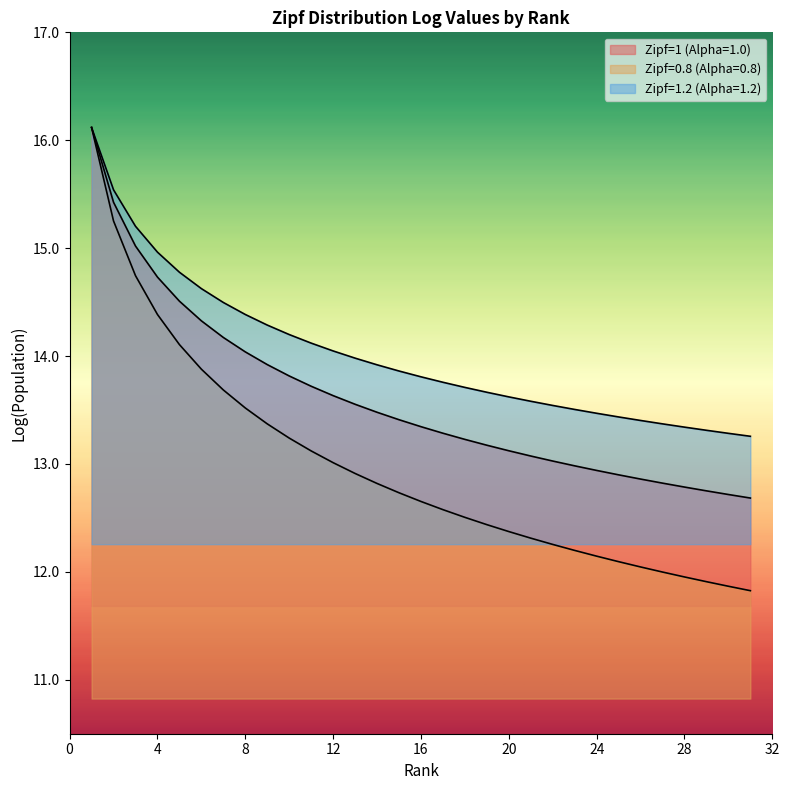

At which label is Zipf=1 (Alpha=1.0) closest to 14?

8